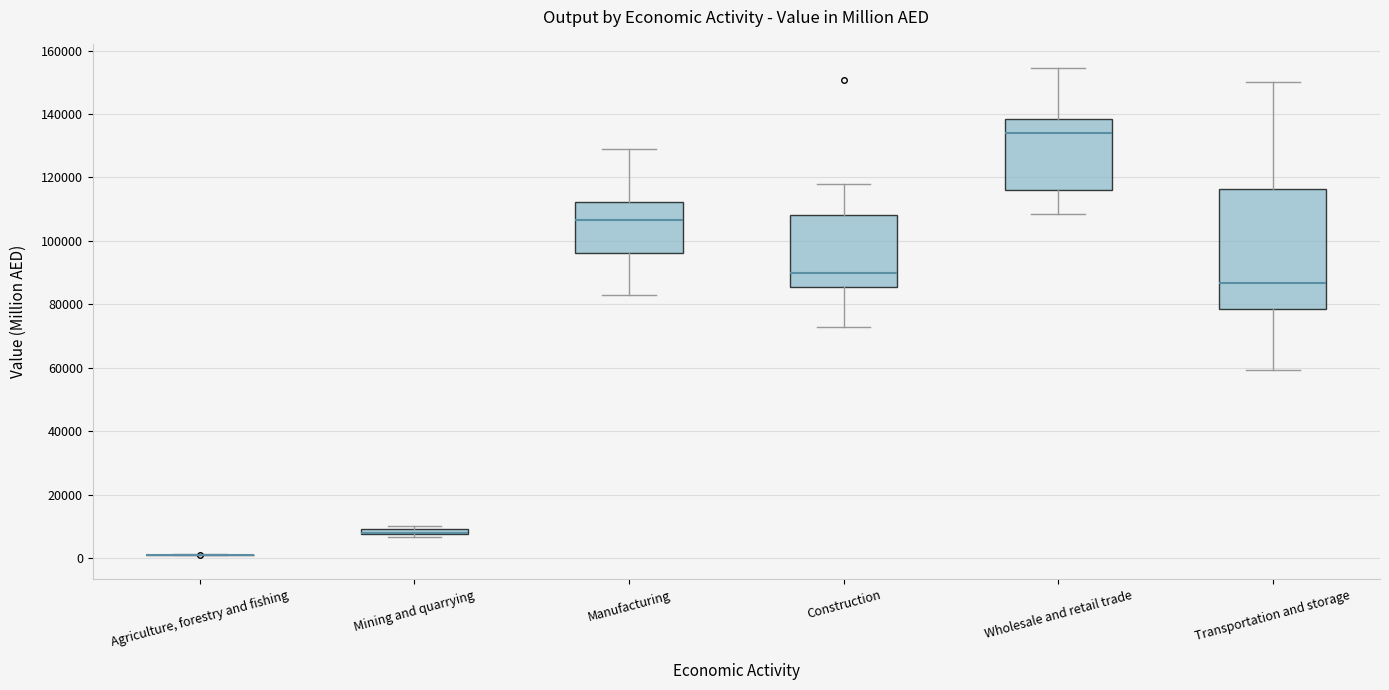

Where is the lower edge of the box for Mining and quarrying on the y-axis? The values are not printed on the chart, so give them approximately, as read against the axis.

8000